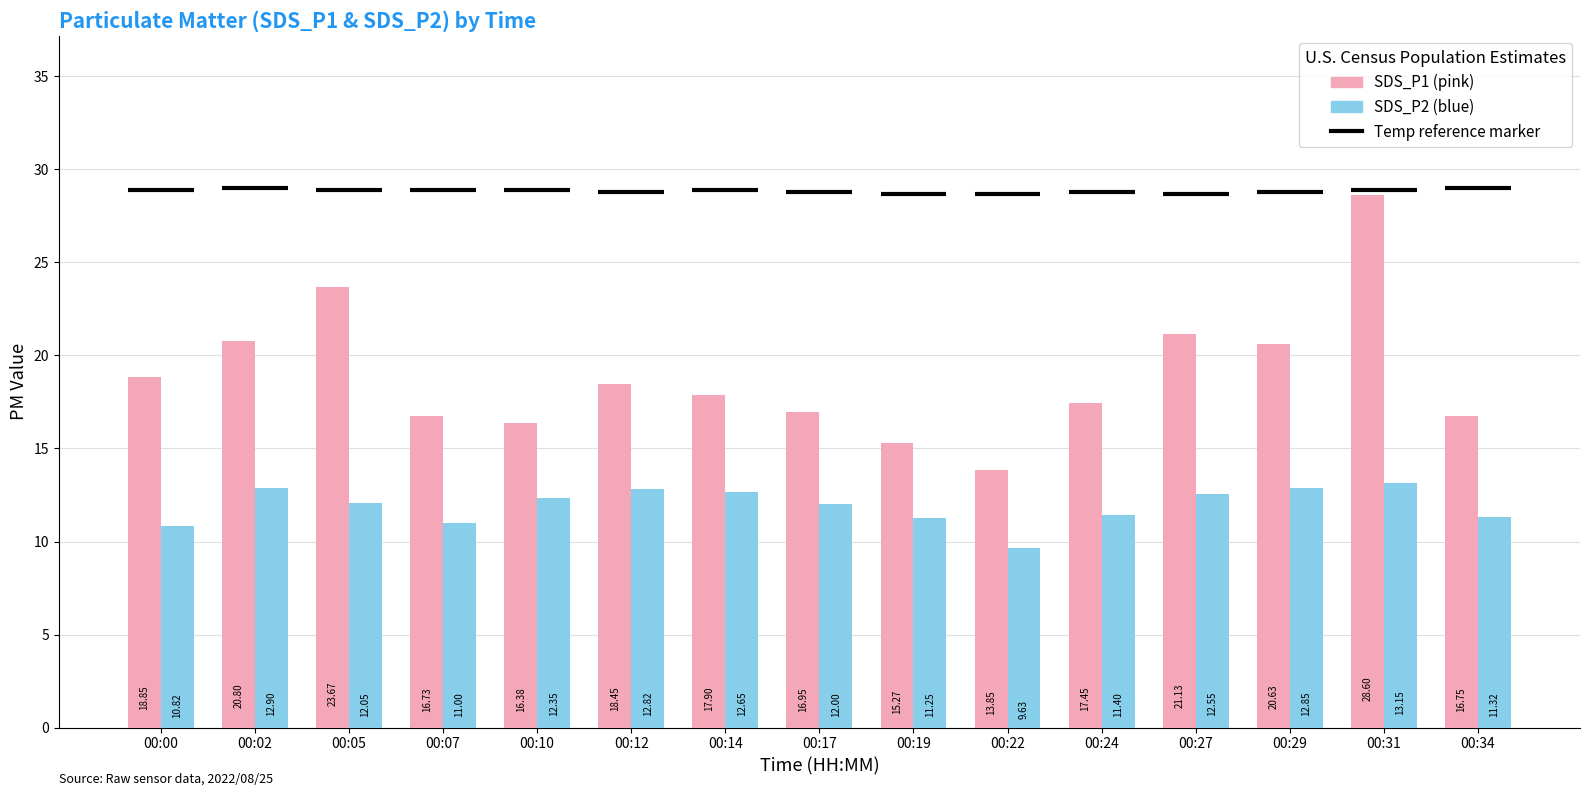

True or false: SDS_P1 has a value of 17.4 at 00:24.

True